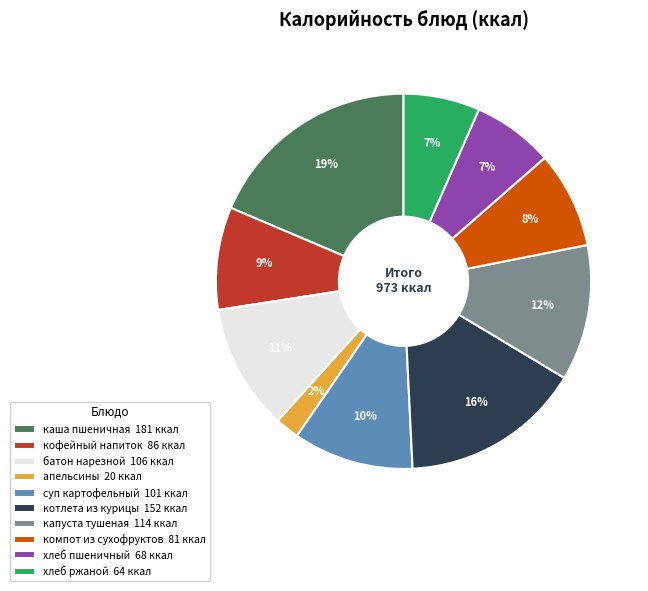

What percentage is the суп картофельный 101 ккал slice, to the nearest percent?

10%